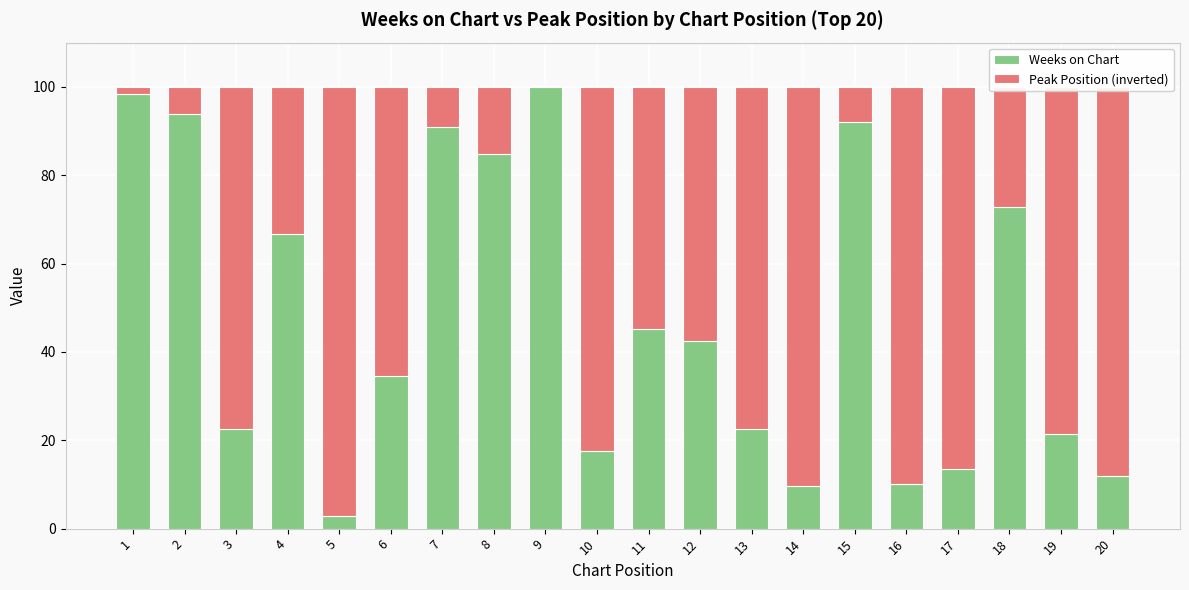

What is the maximum value for Weeks on Chart?

100.0